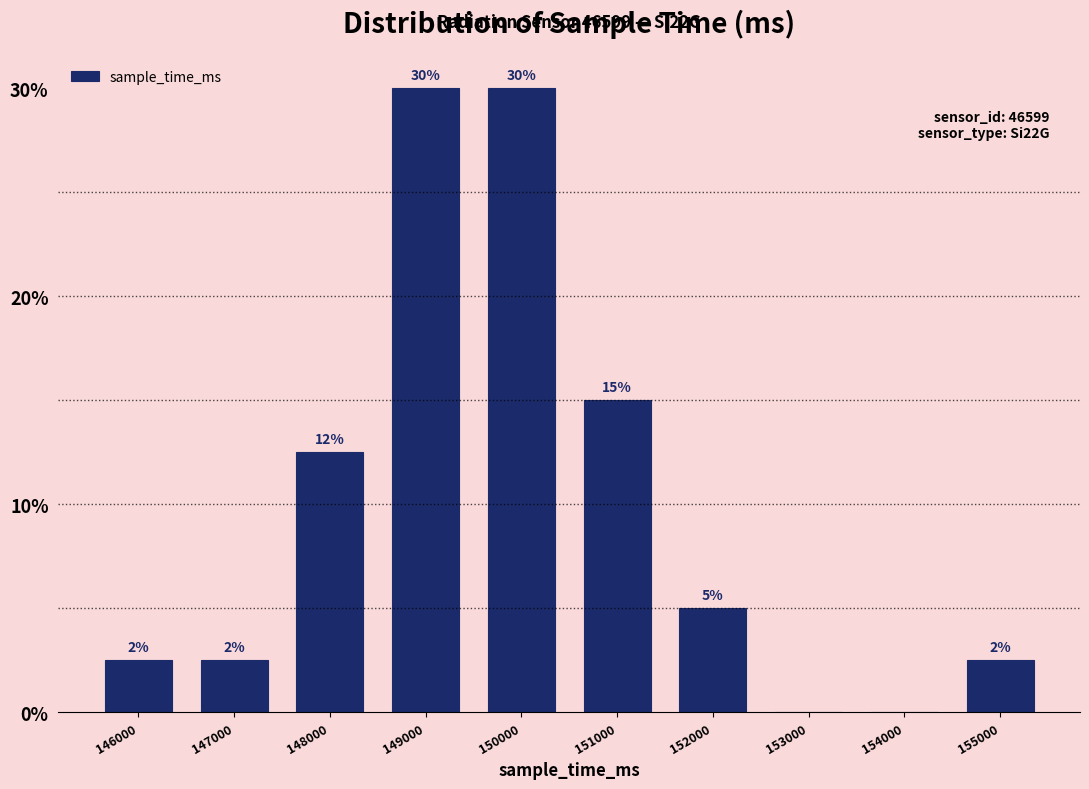

What is the change in value from 147000 to 148000?

+10.0